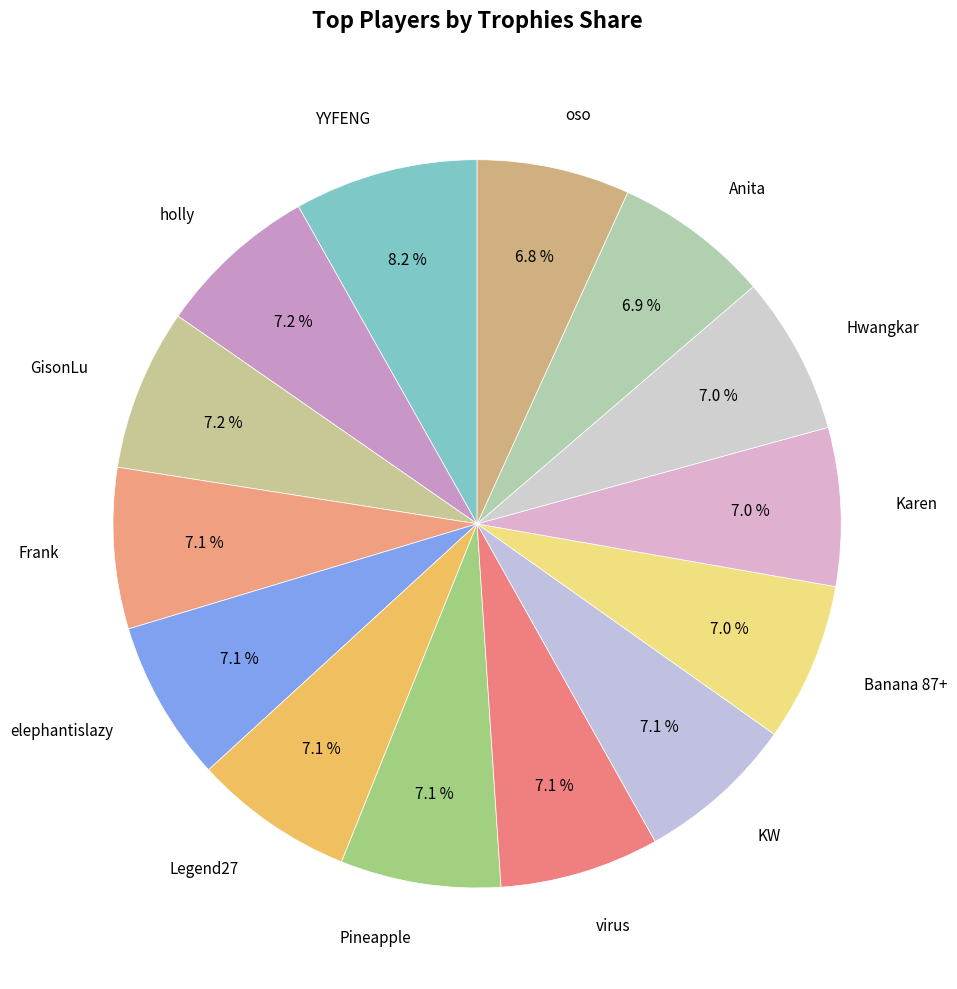

Combined, do Legend27 and oso account for over 50%?

No